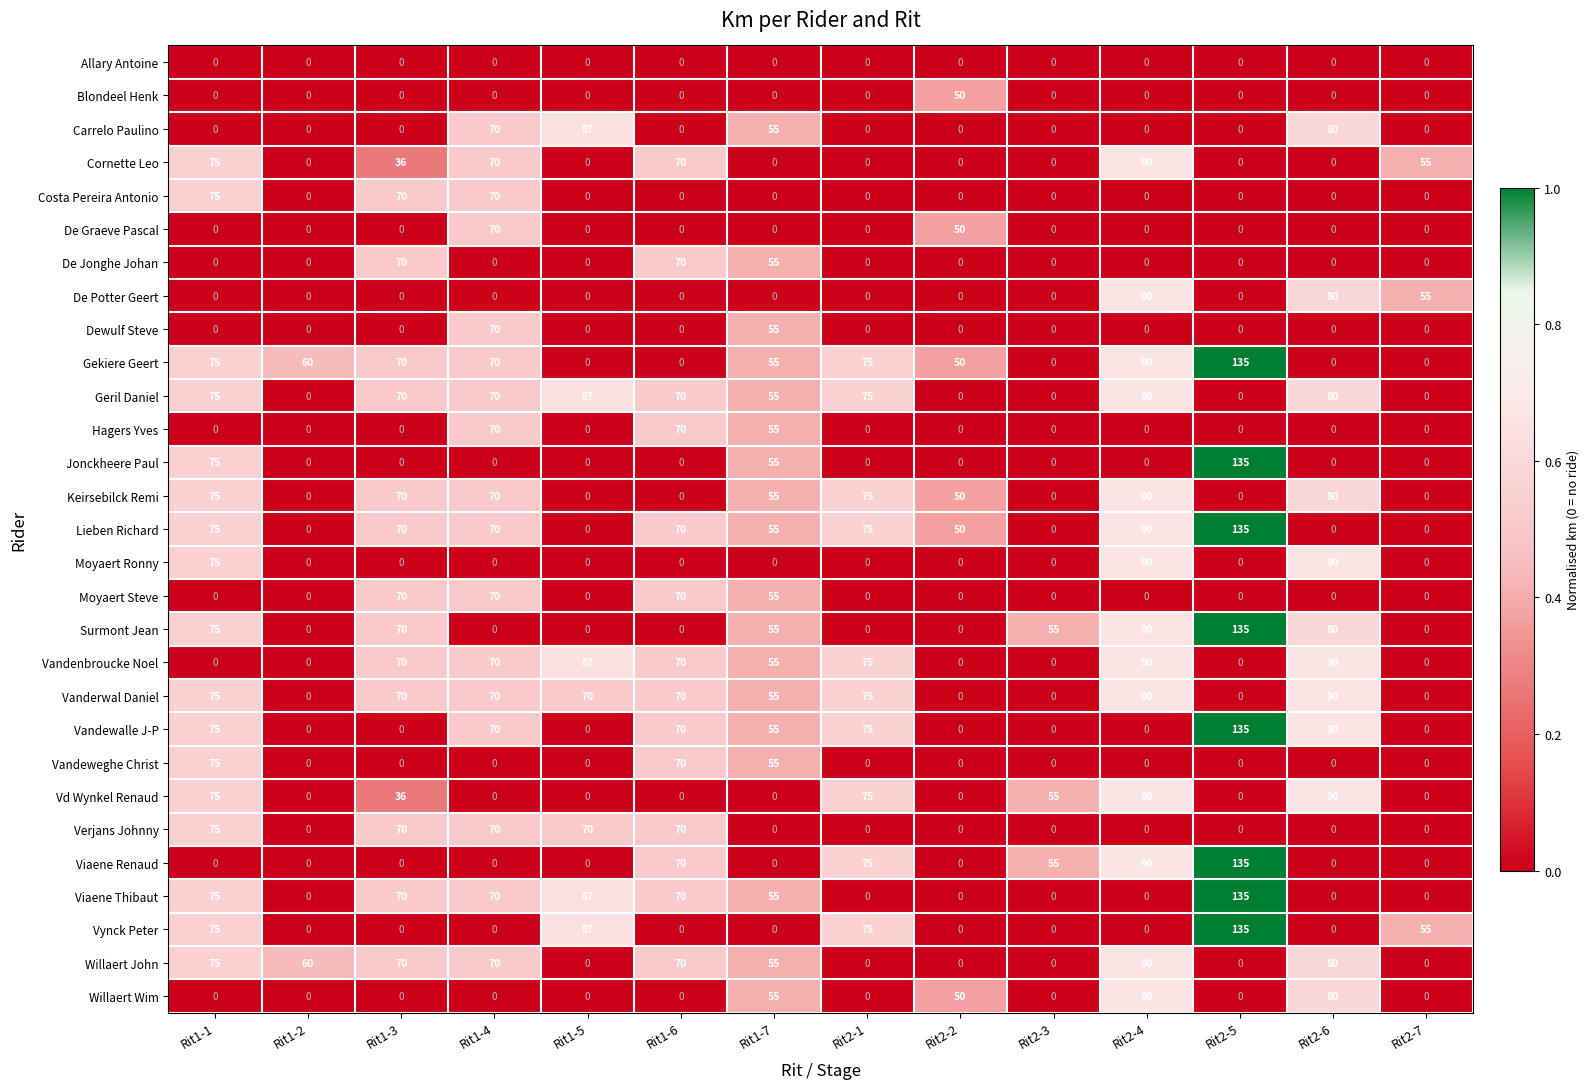

What is the difference between the highest and lowest values at Rit1-6?

70